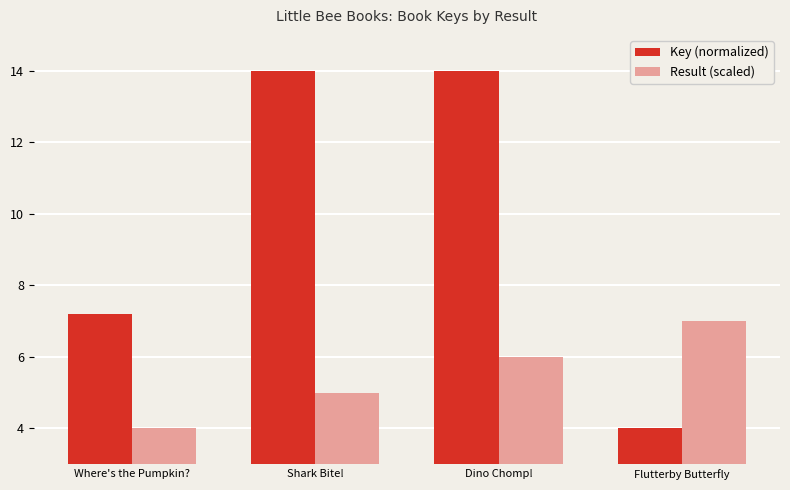

What is the label of the 4th bar from the left?

Flutterby Butterfly